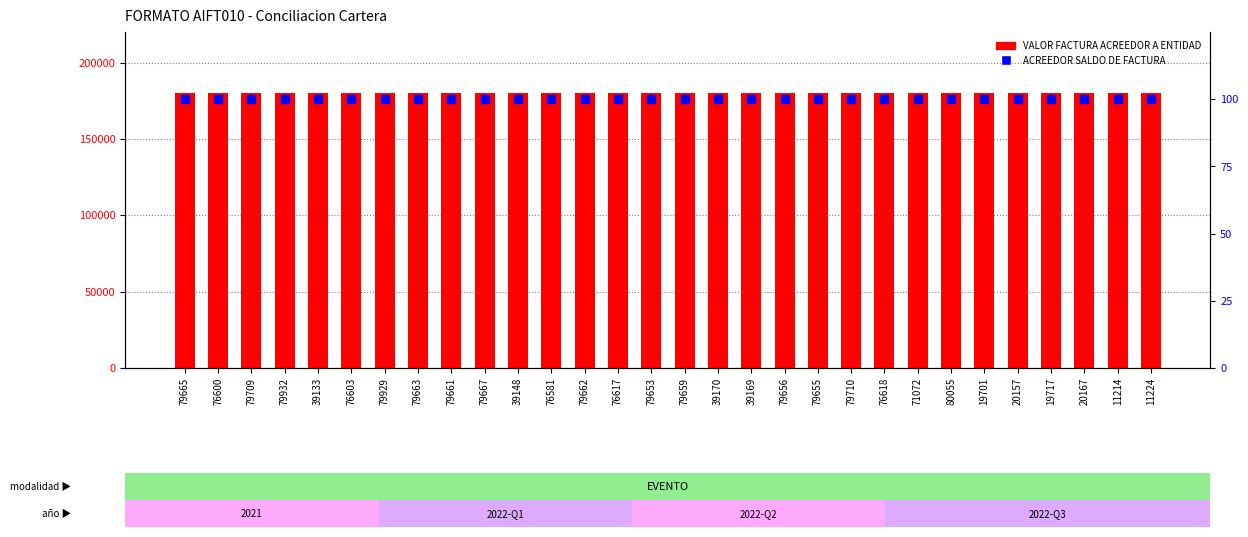

At which category is the sum across all series the highest?

79665